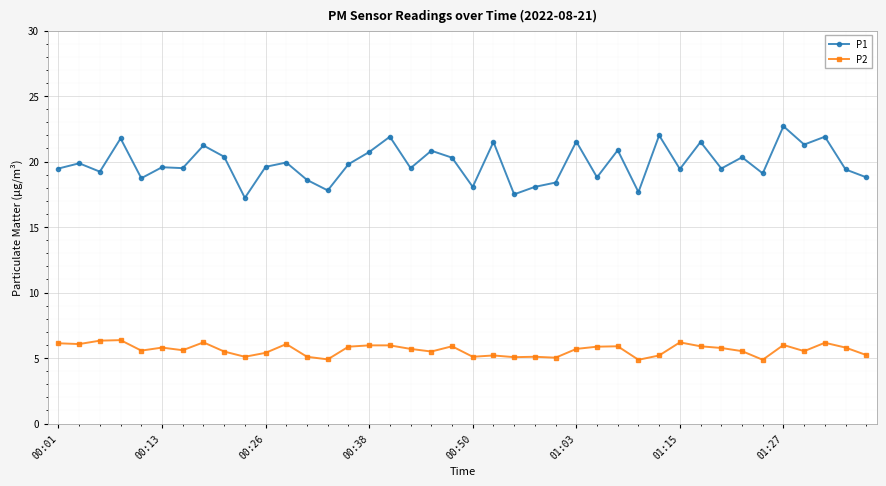

True or false: P1 and P2 cross at least once.

False